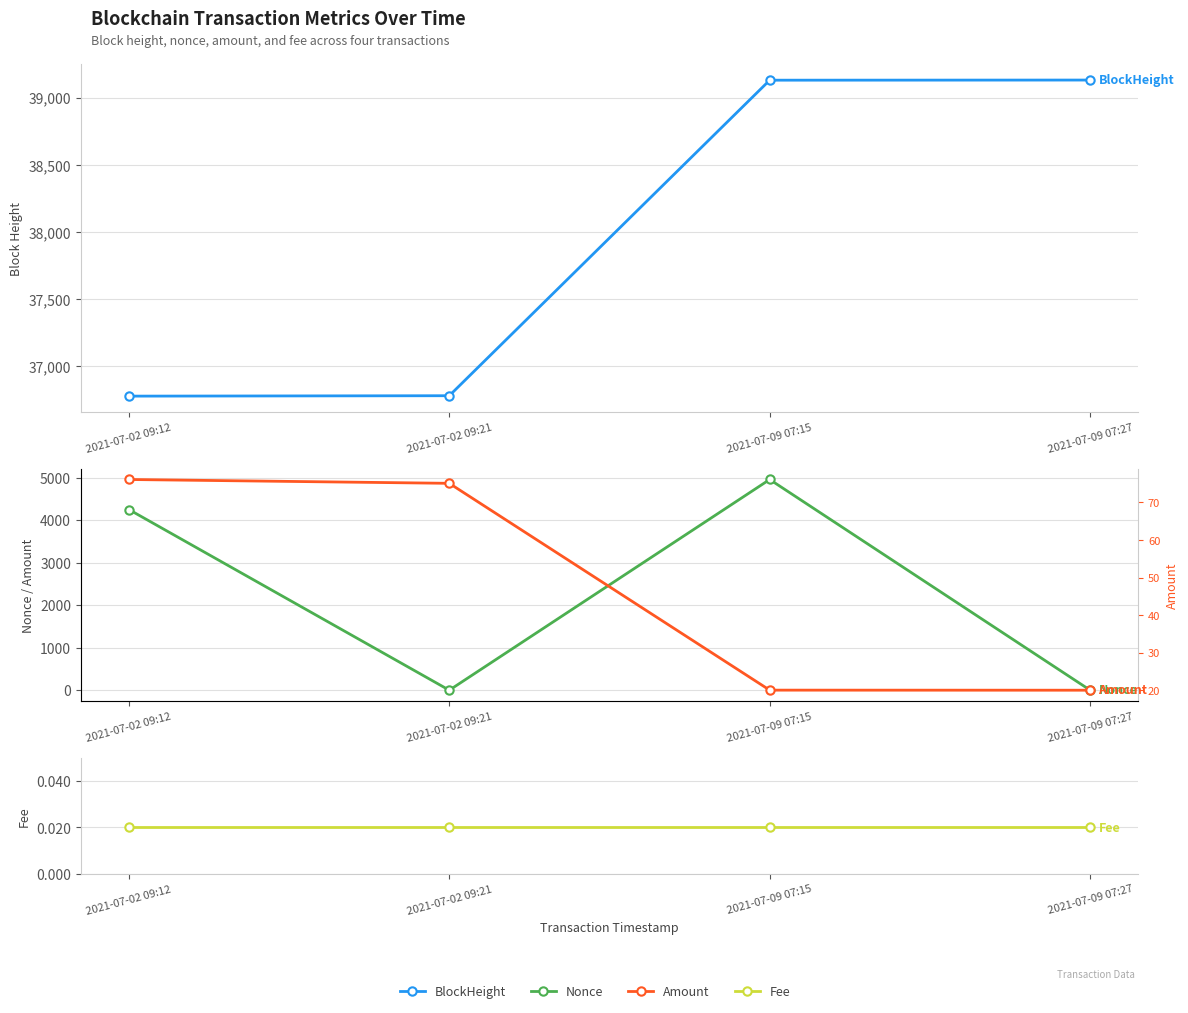

At 2021-07-09 07:15, list the series in order from largest to smallest.

BlockHeight, Nonce, Amount, Fee